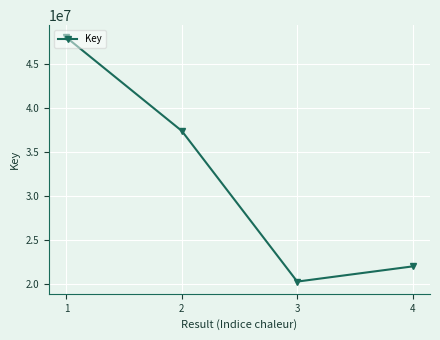

What is the difference between the maximum and minimum values?

27737054